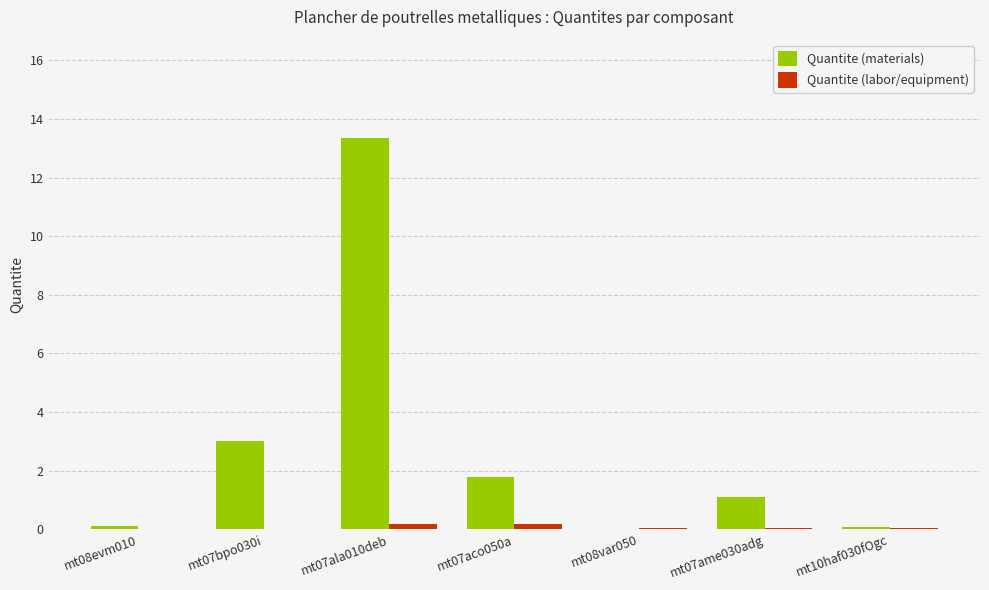

Is it true that Quantite (materials) equals 4.8 at mt07bpo030i?

False